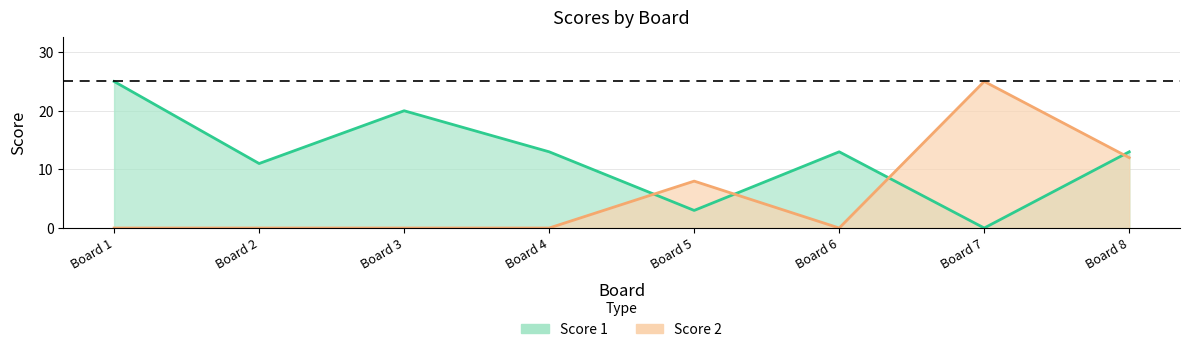

Count the Score 2 values in the range 0 to 12.

7